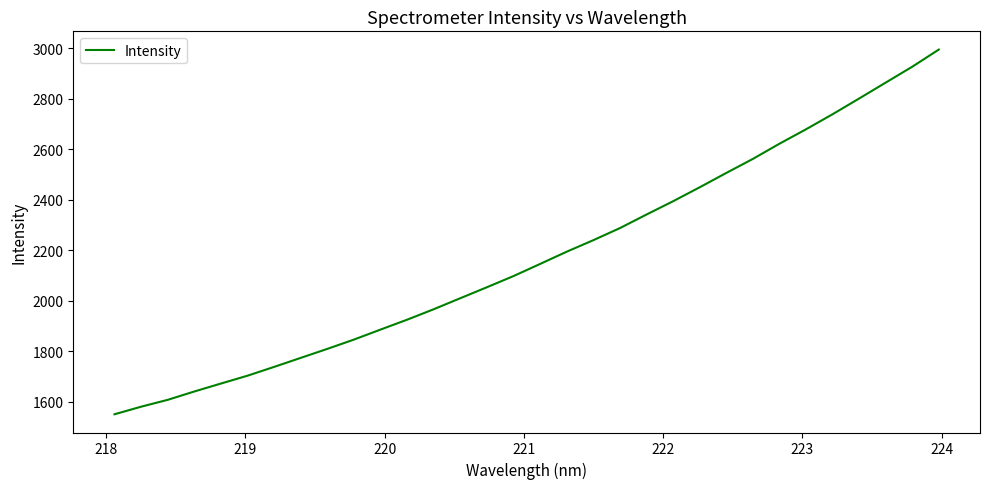

What is the average value?

2175.2